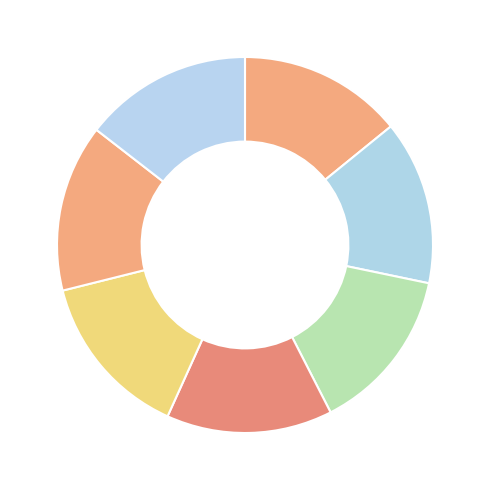

To the nearest percent, what is the average slice percentage?

14%